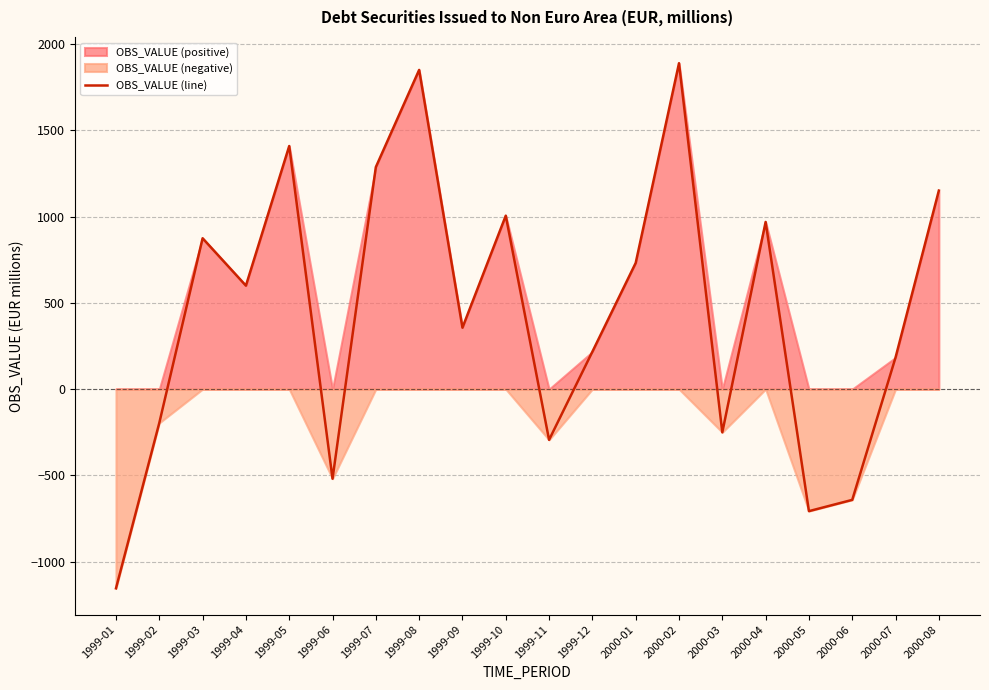

At which category does the data reach its first local peak?

1999-03